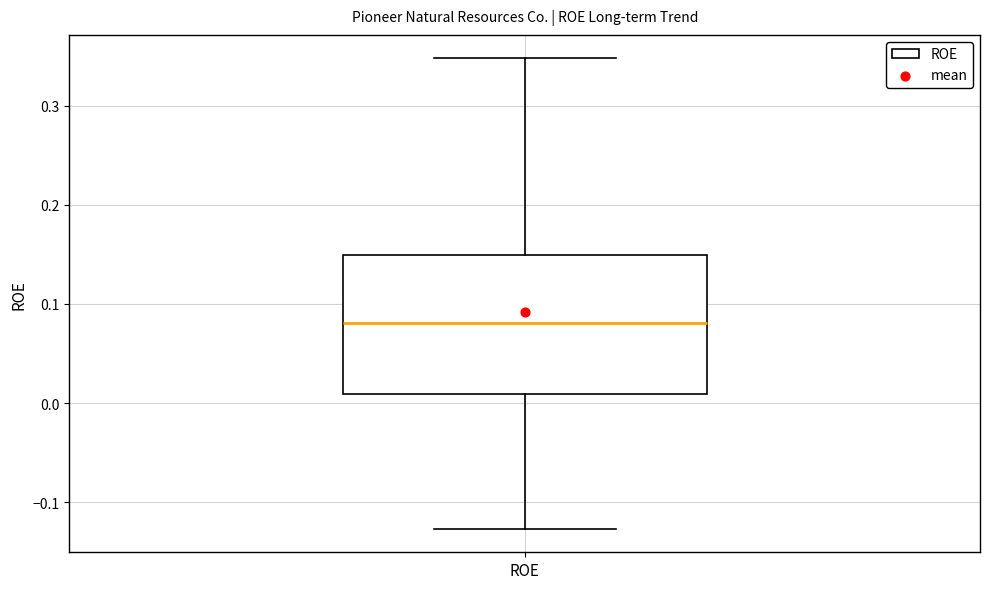

Where does the median line of the box for ROE sit on the y-axis? The values are not printed on the chart, so give them approximately, as read against the axis.

0.08